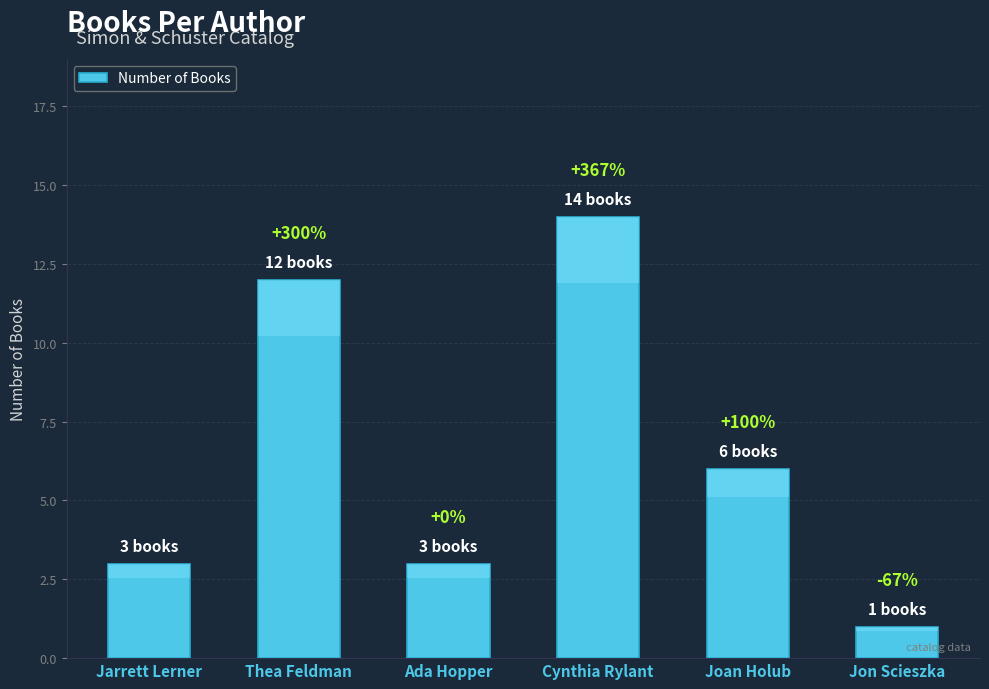

True or false: the data shows 22 at Cynthia Rylant.

False